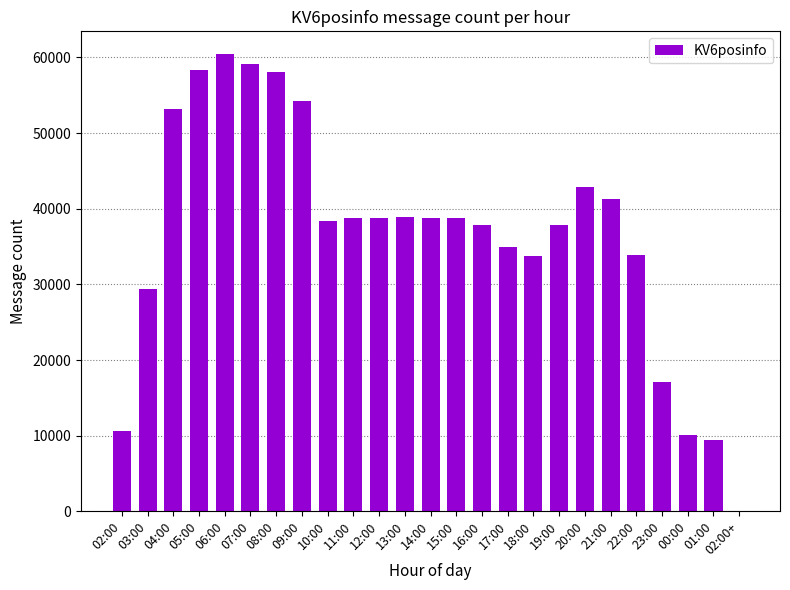

What is the greatest value displayed?

60412